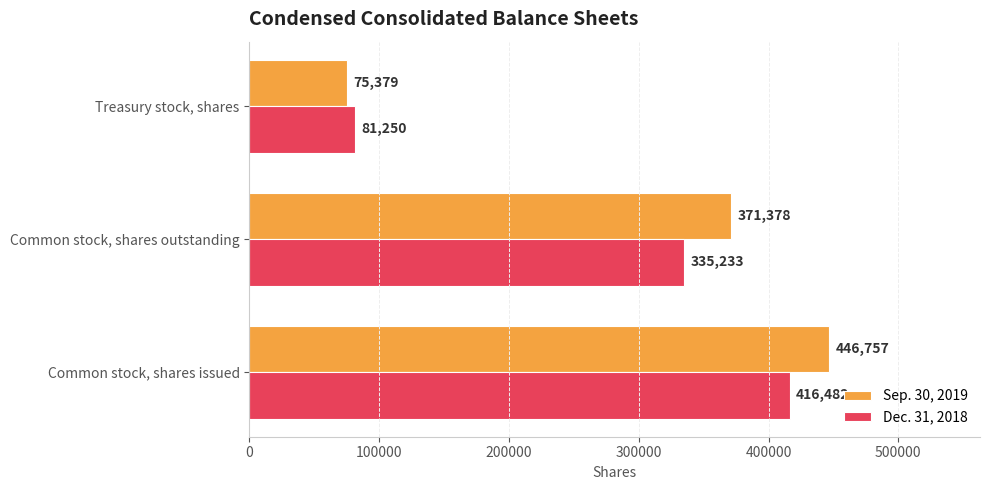

At Common stock, shares issued, list the series in order from largest to smallest.

Sep. 30, 2019, Dec. 31, 2018